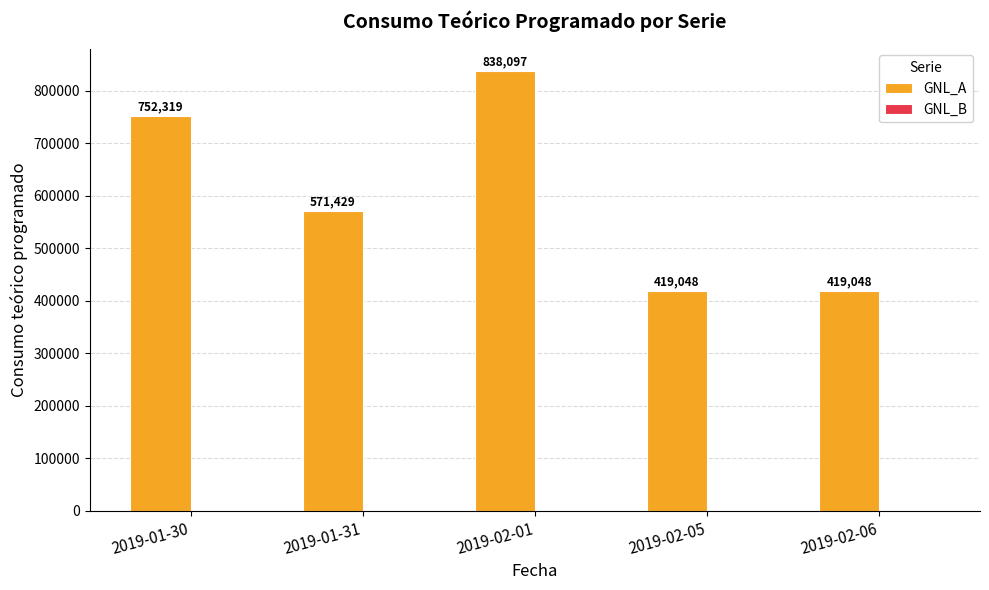

The chart shows a value of 584035.4 at 2019-02-06. True or false?

False